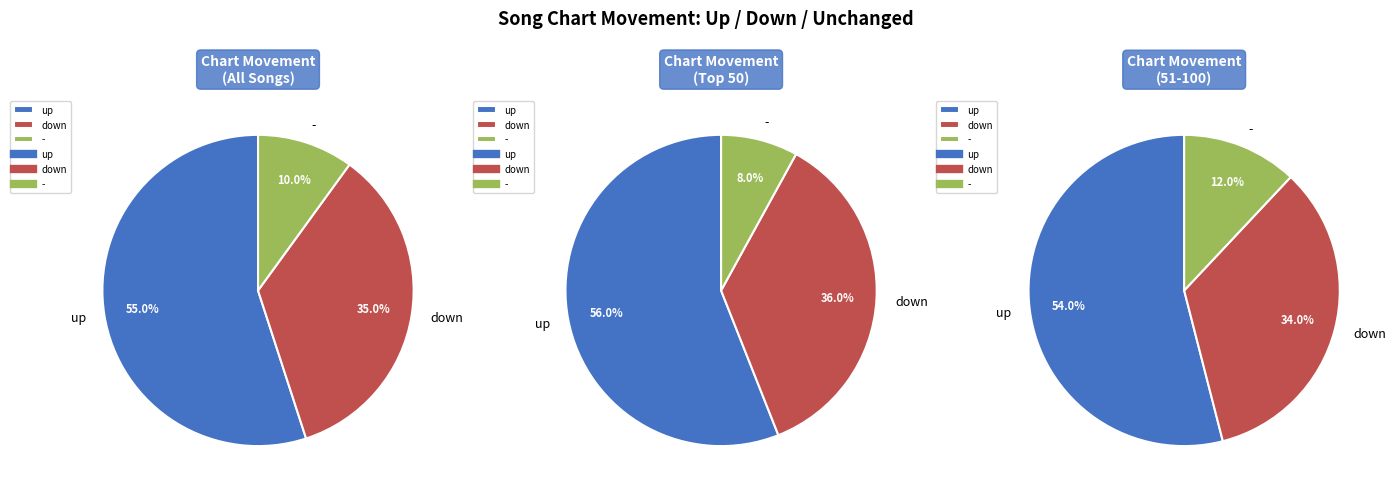

To the nearest percent, what percentage of the pie is -?

10%